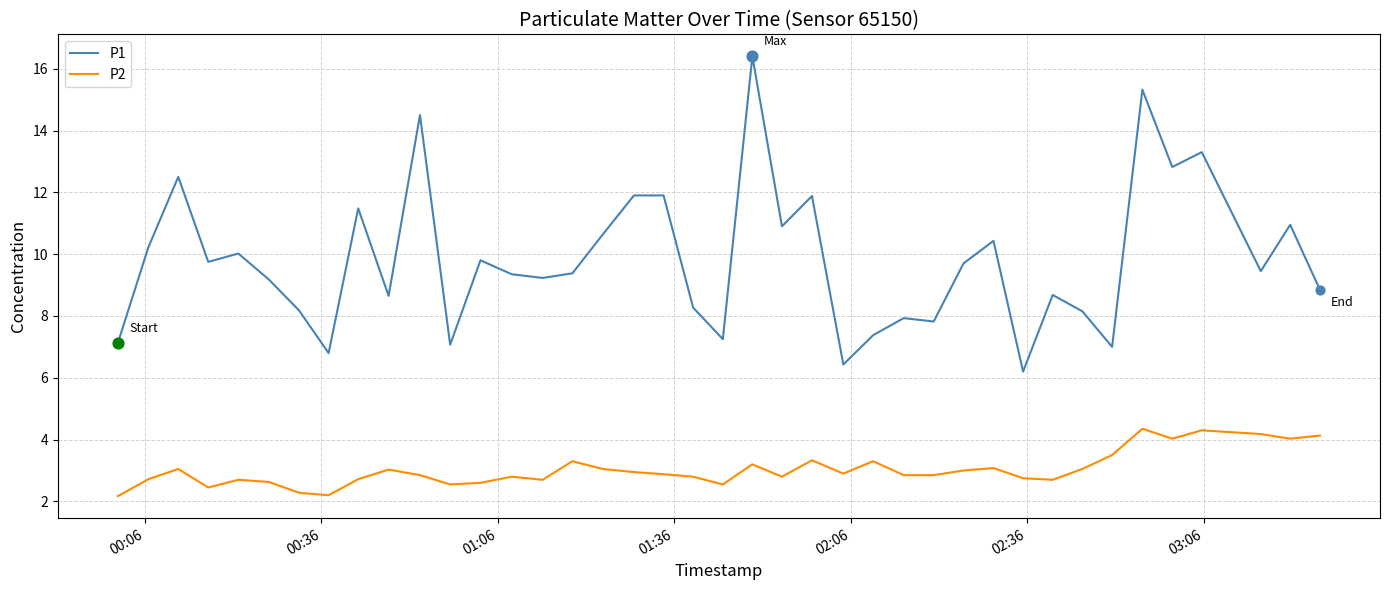

Which series has the largest total across all categories?

P1